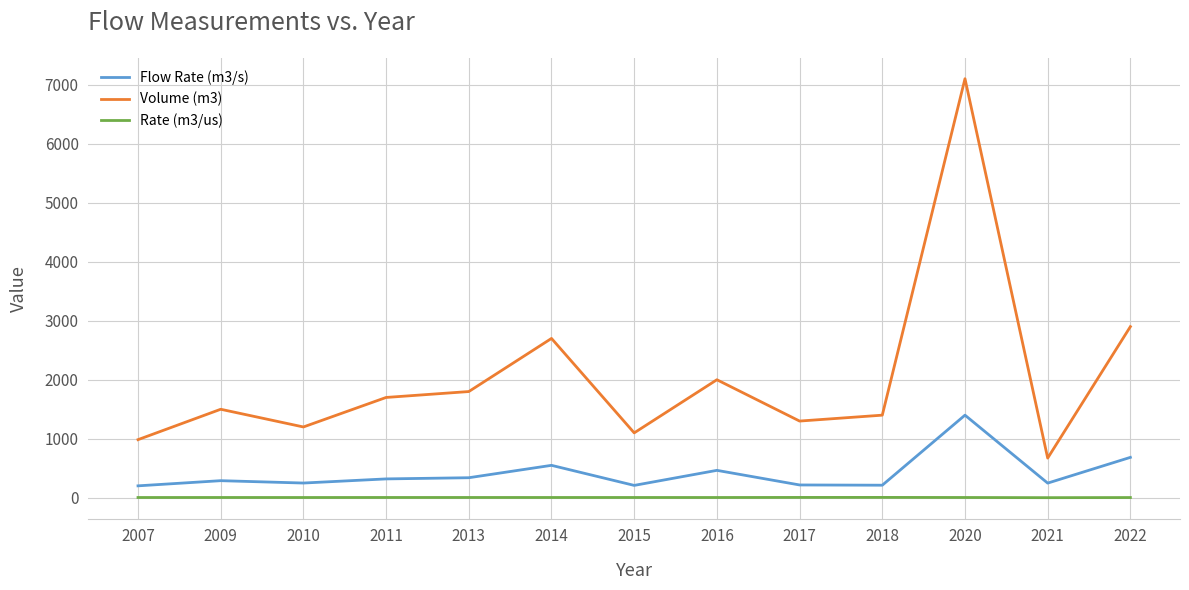

Rank the series at 2013 from lowest to highest value.

Rate (m3/us), Flow Rate (m3/s), Volume (m3)